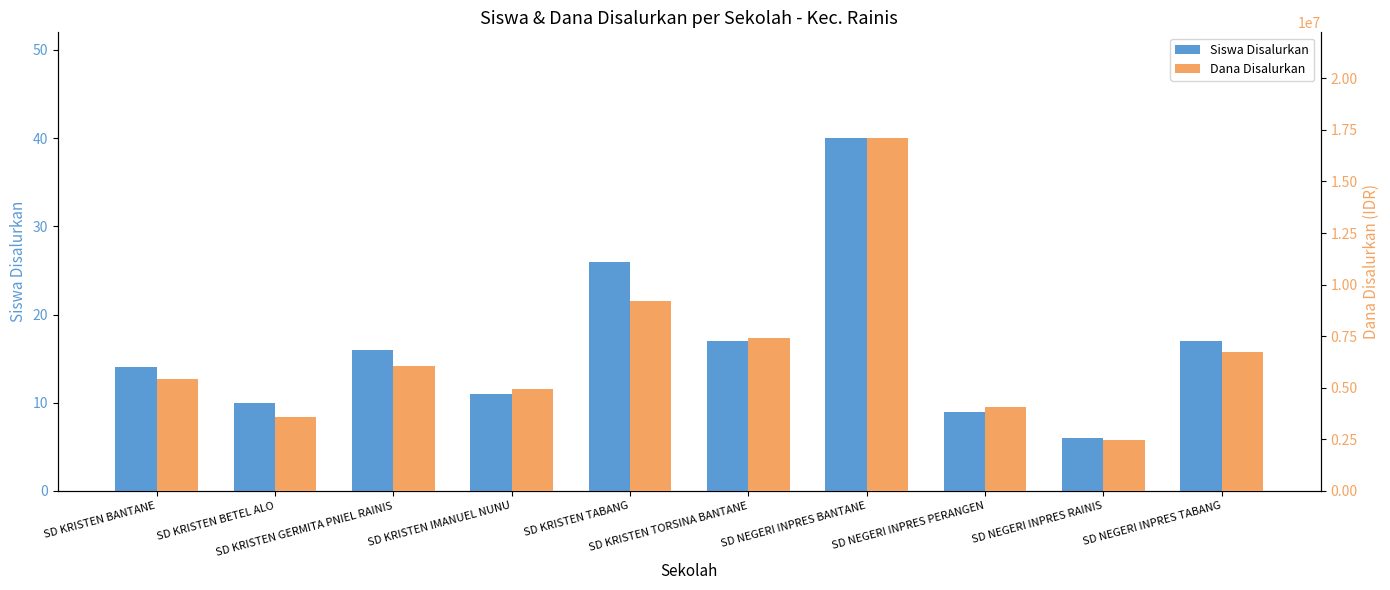

Is the value of Dana Disalurkan at SD KRISTEN IMANUEL NUNU greater than the value of Siswa Disalurkan at SD NEGERI INPRES PERANGEN?

Yes